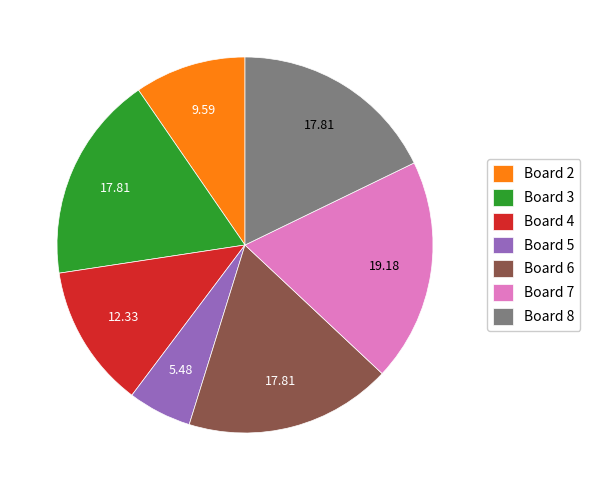

Does Board 7 account for over 50% of the chart?

No